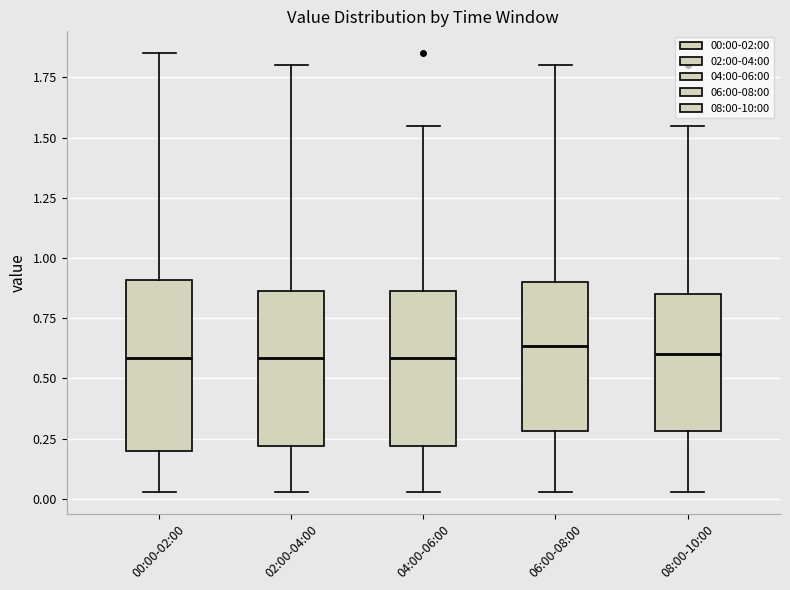

Where does the lower whisker of the box for 04:00-06:00 end on the y-axis? The values are not printed on the chart, so give them approximately, as read against the axis.

0.05